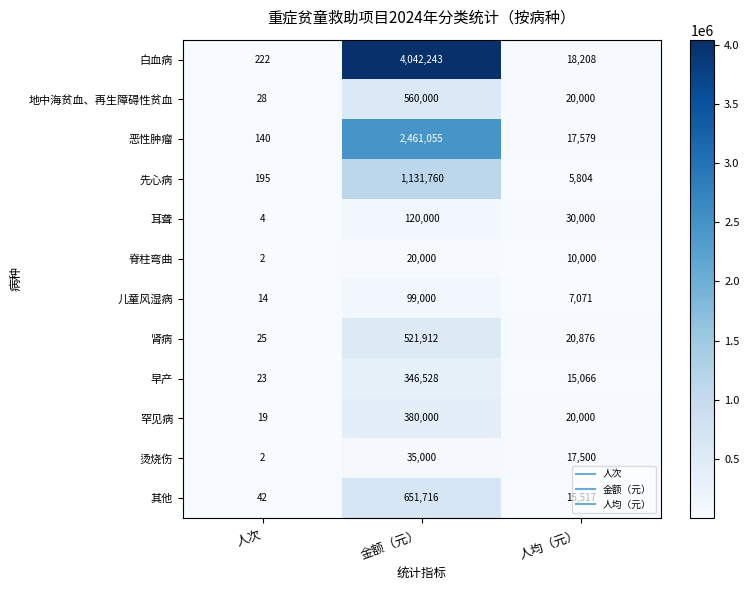

Which series has the widest spread of values?

白血病